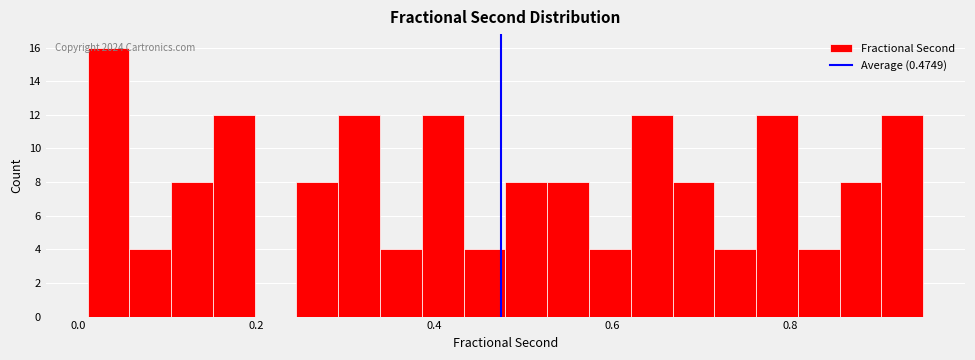

Around what value on the x-axis is the tallest bar? Give the approximate position of its centre, as read against the axis.

0.04